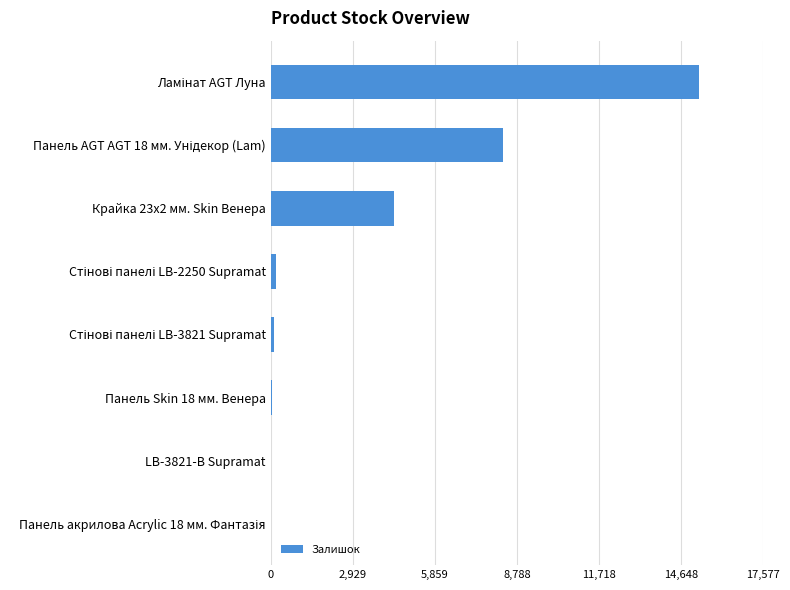

What is the sum of all values?

28377